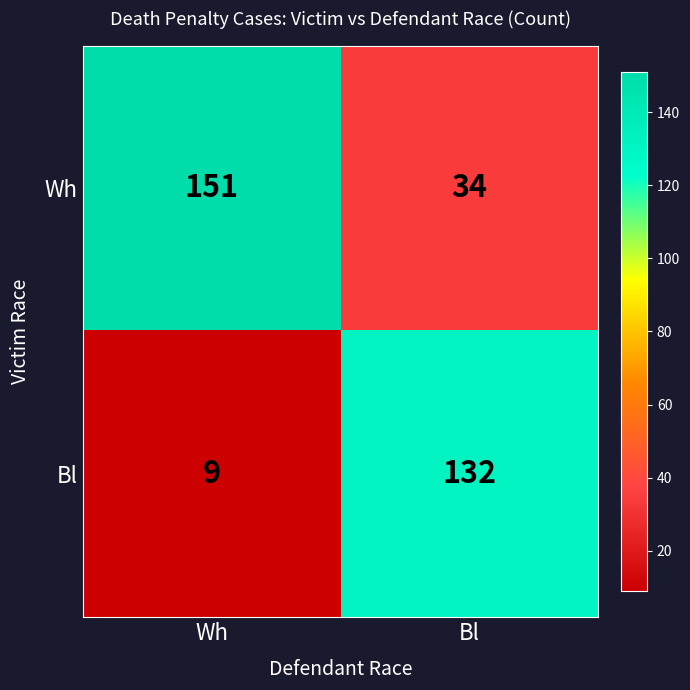

Read the Bl value at Bl.

132